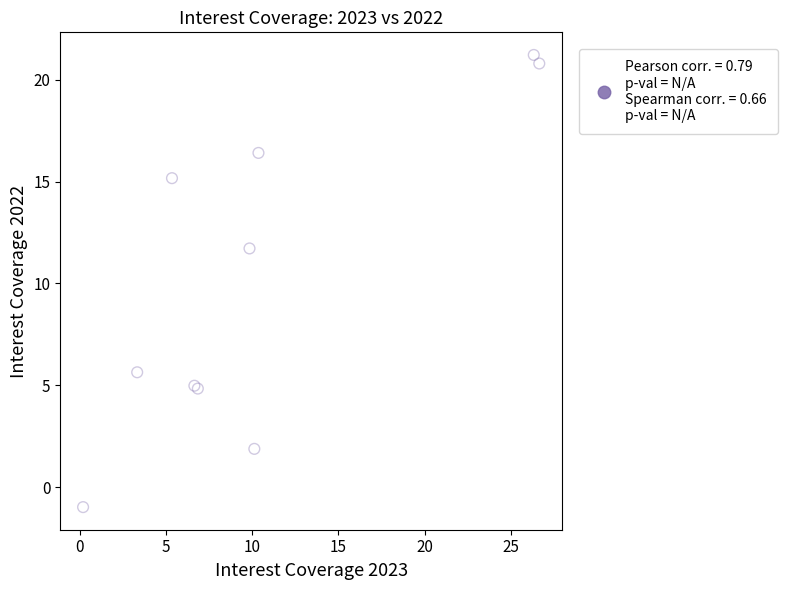

What Y value in the scatter plot is closest to 10?

11.7